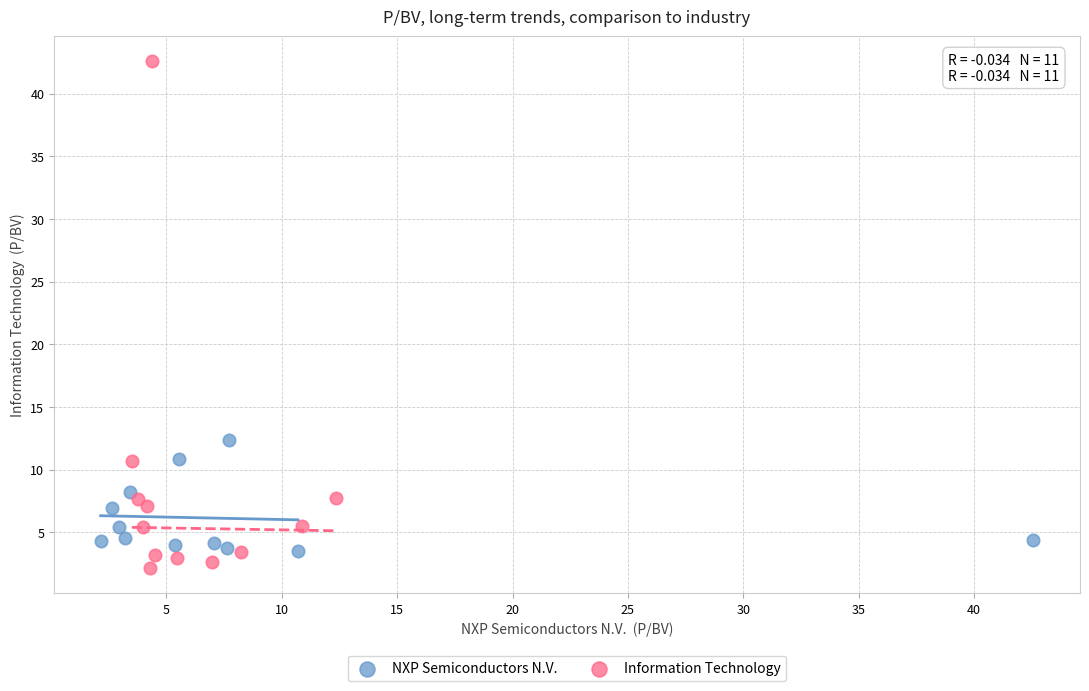

Which series has the widest spread of Y values?

Information Technology